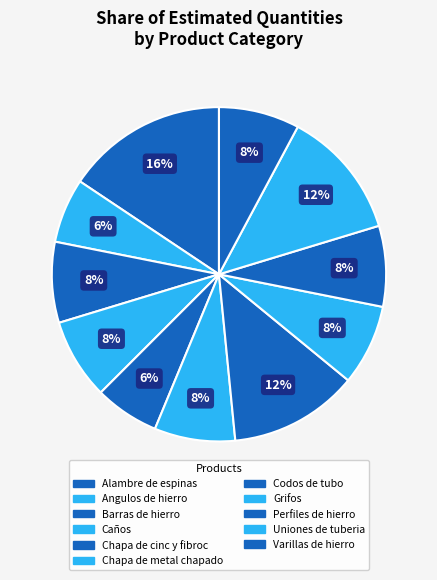

To the nearest percent, what is the average slice percentage?

9%